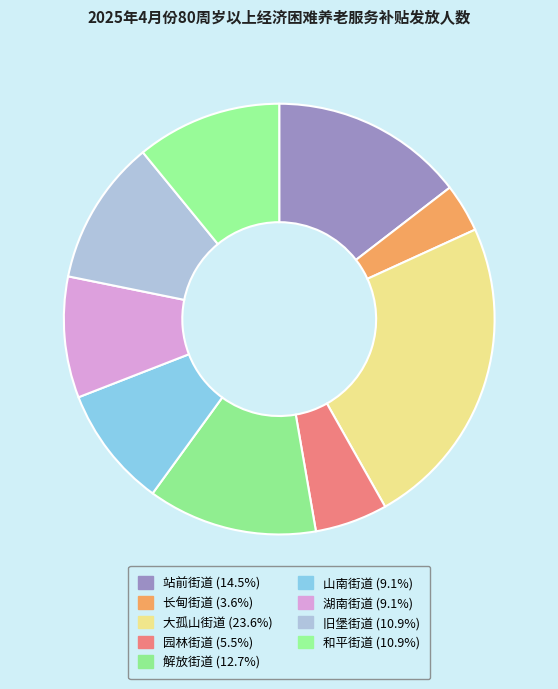

Rank the categories by value from highest to lowest.

大孤山街道, 站前街道, 解放街道, 旧堡街道, 和平街道, 山南街道, 湖南街道, 园林街道, 长甸街道